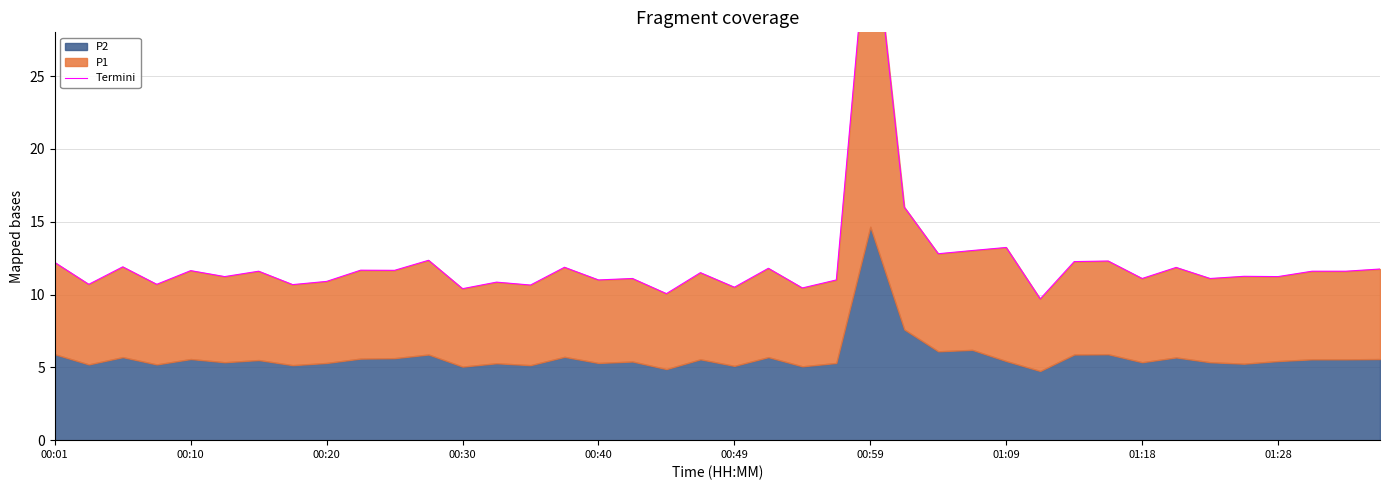

What is the difference between the maximum and second lowest values?

27.3